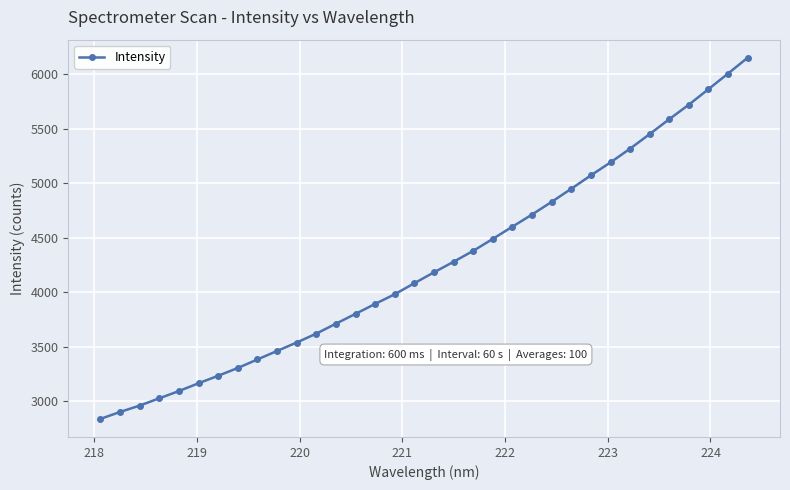

What is the maximum value shown in the chart?

6153.4